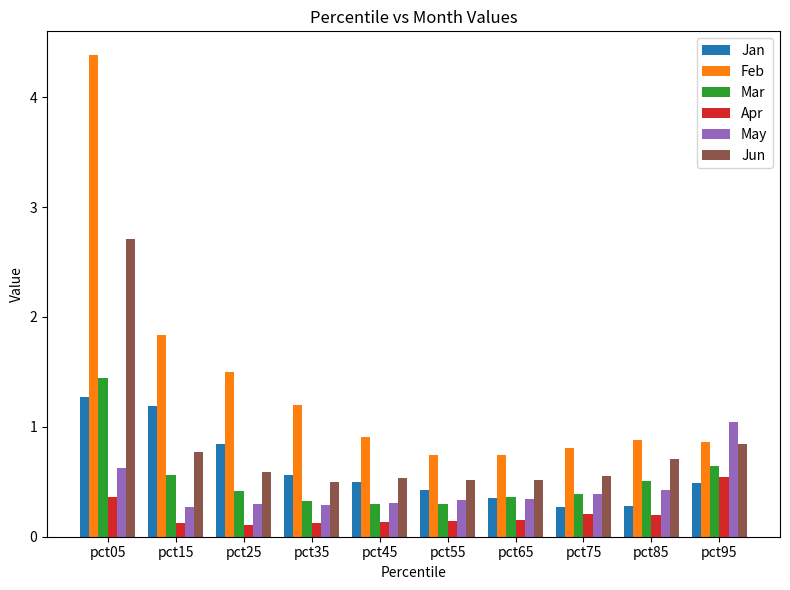

What is the spread (max minus min) of values at pct25?

1.4